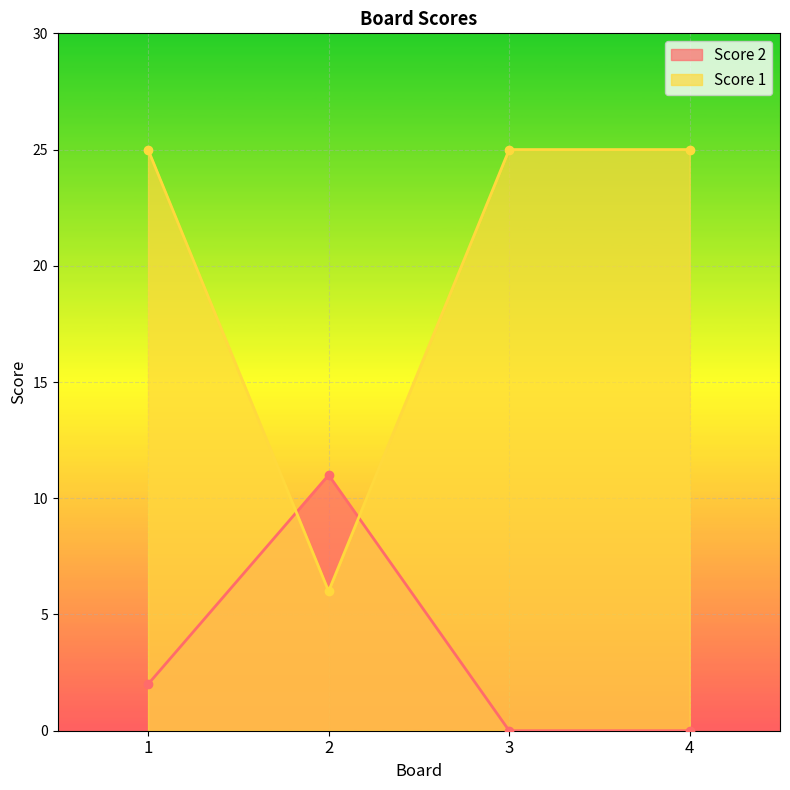

Rank the series by their maximum value, from highest to lowest.

Score 1, Score 2